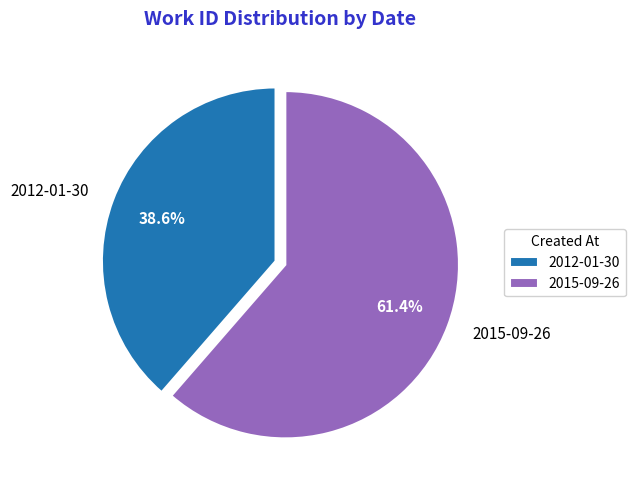

Which category has the biggest portion of the pie?

2015-09-26